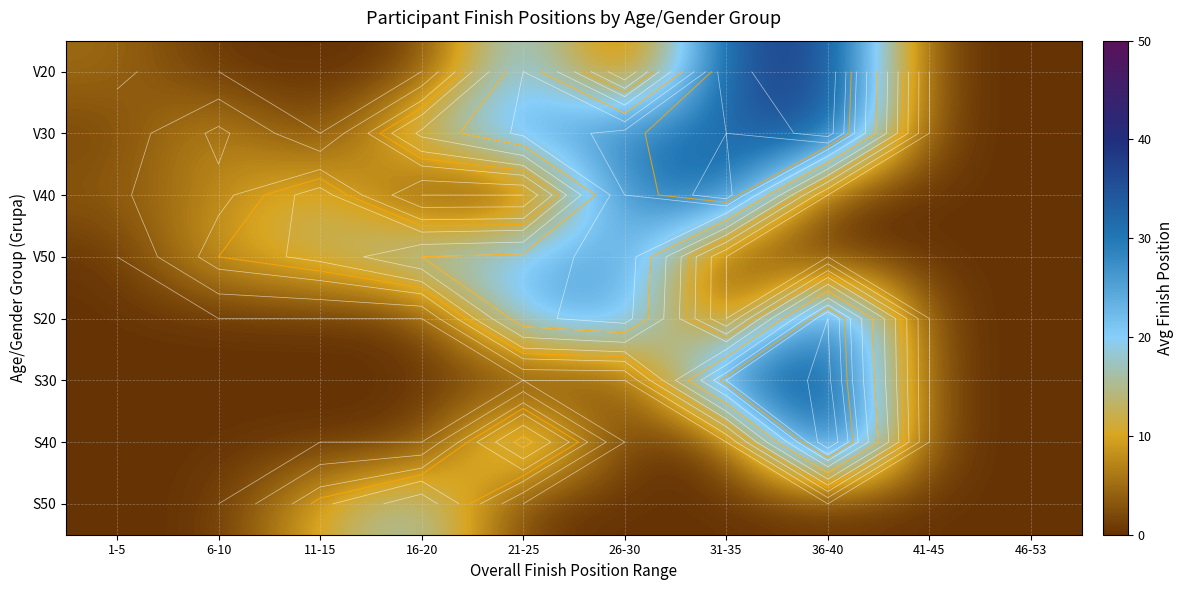

What is the spread (max minus min) of values at 11-15?

13.7